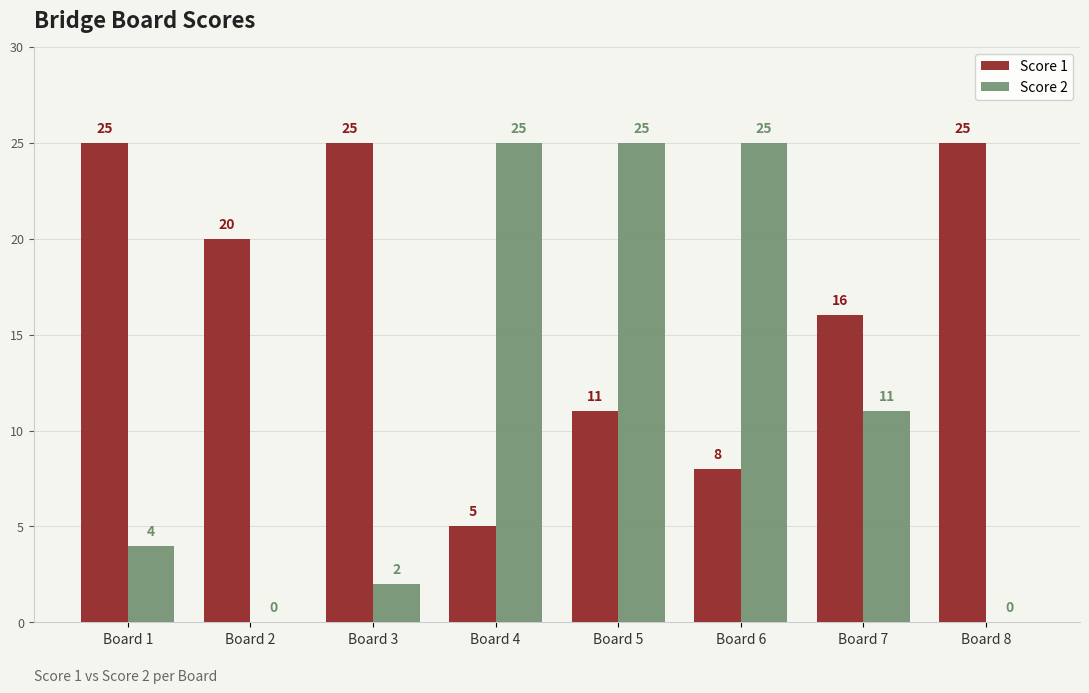

True or false: Score 2 has a value of 38 at Board 6.

False